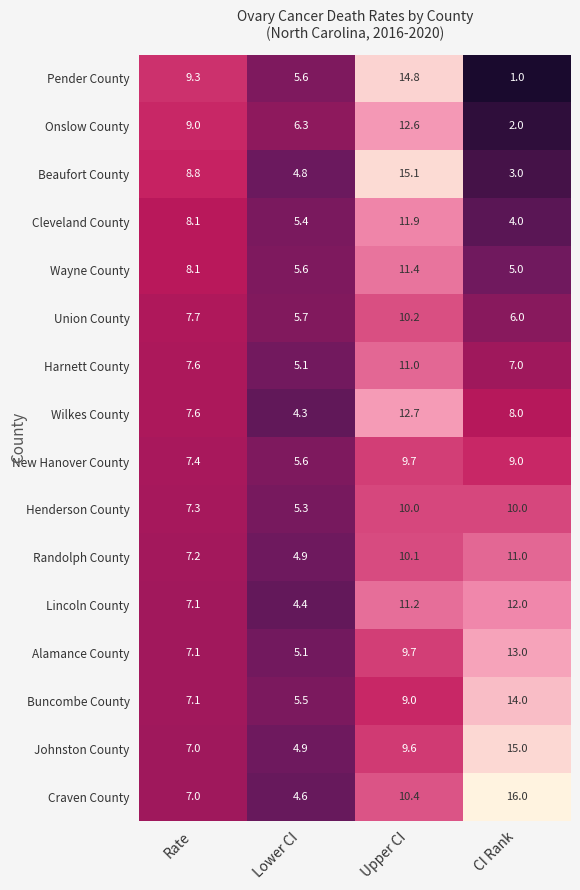

Between Lower CI and CI Rank, which series saw the biggest shift?

Craven County